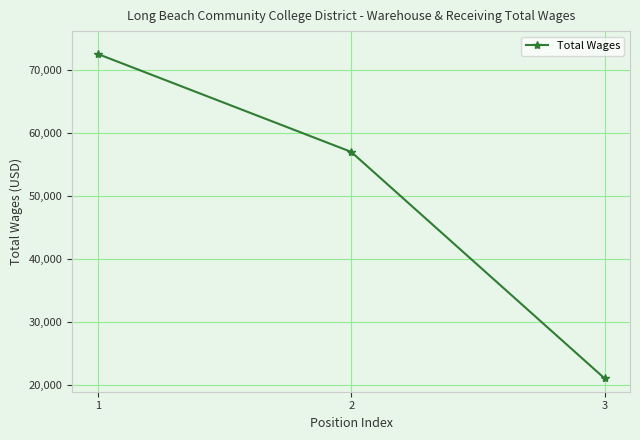

What is the approximate value at 3?

21081